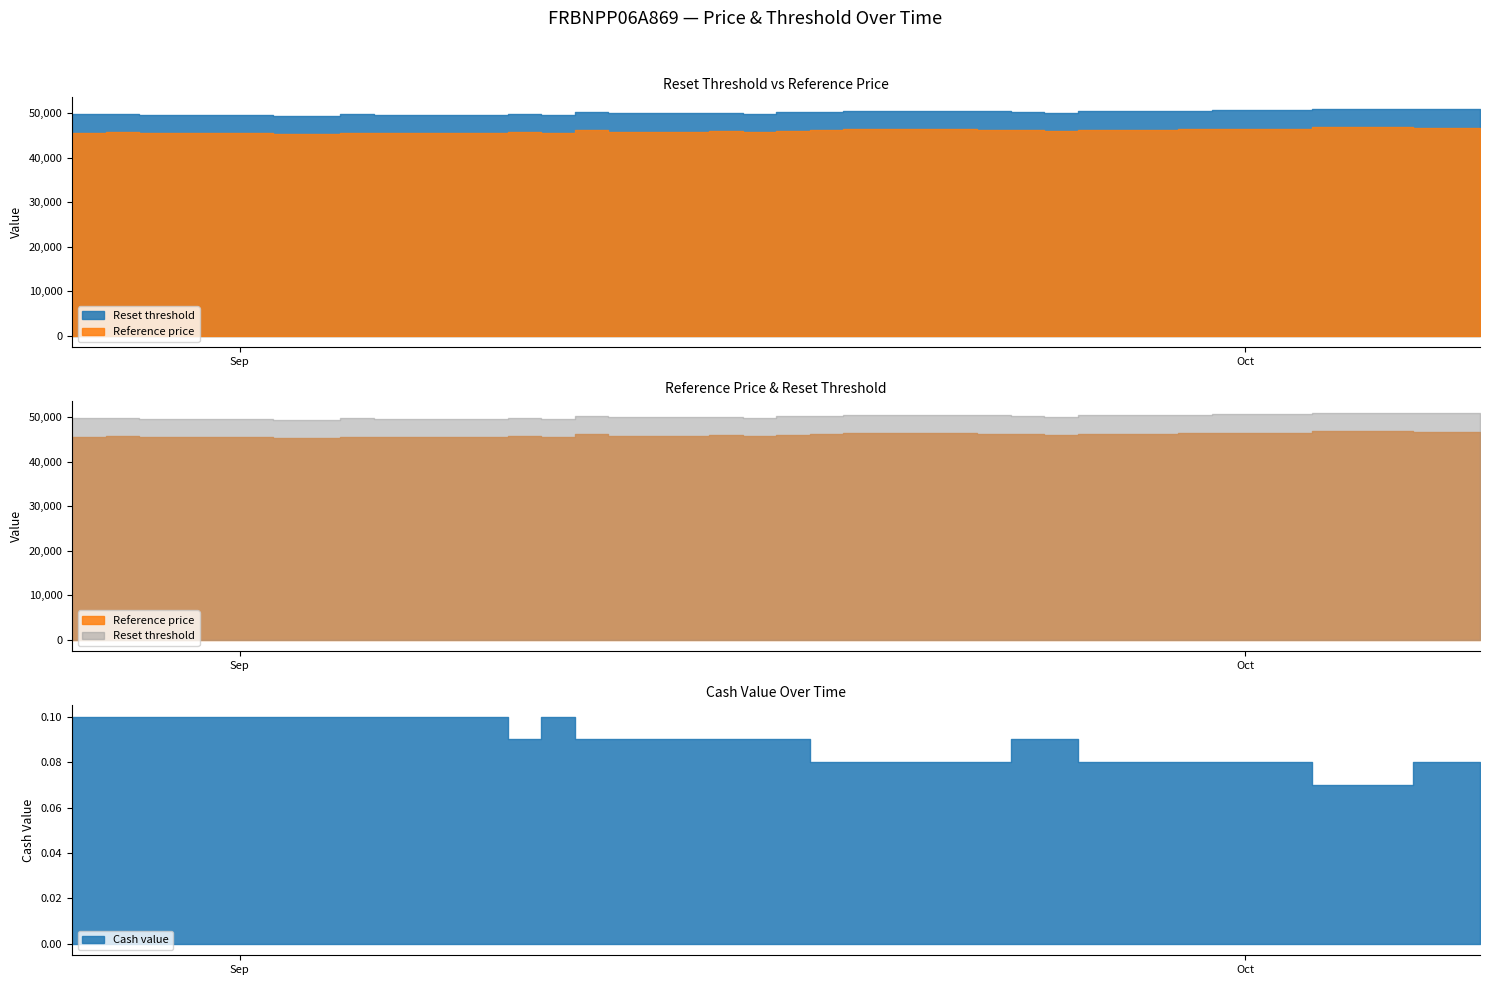

Which series has the widest spread of values?

Reset threshold